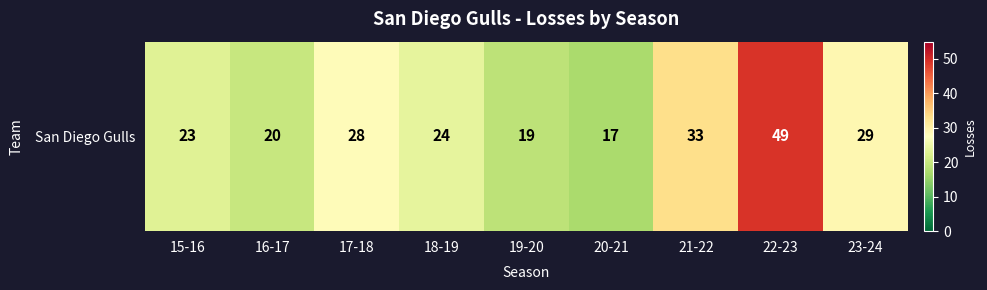

Reading left to right, list all the values displayed in this chart.

15-16=23	16-17=20	17-18=28	18-19=24	19-20=19	20-21=17	21-22=33	22-23=49	23-24=29